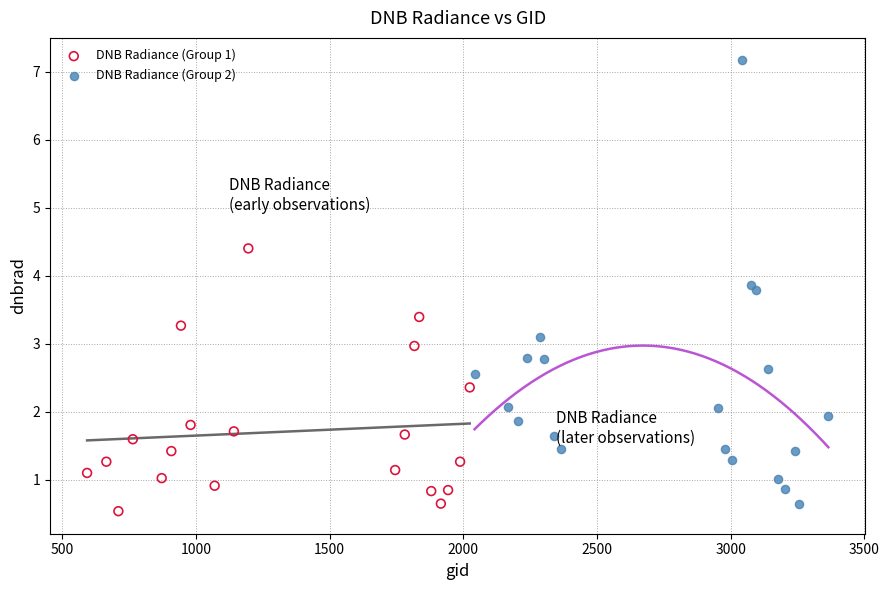

What are all the series names shown in the legend?

DNB Radiance (Group 1), DNB Radiance (Group 2)